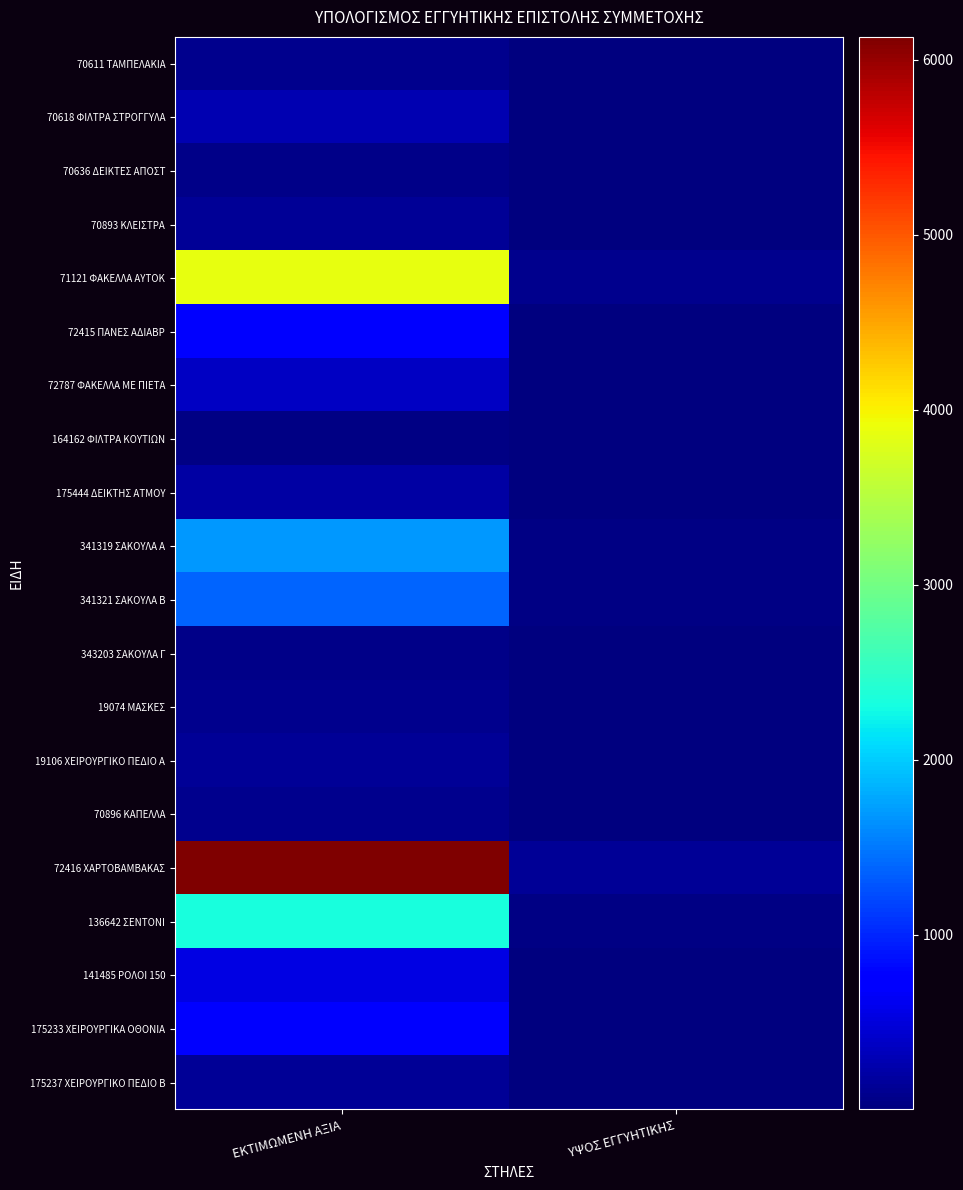

At which category is the sum across all series the highest?

ΕΚΤΙΜΩΜΕΝΗ ΑΞΙΑ